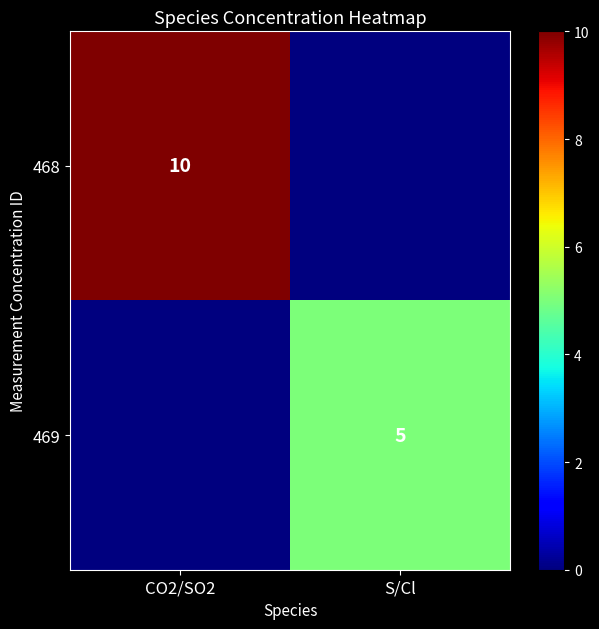

The value of 469 at S/Cl is 5. True or false?

True